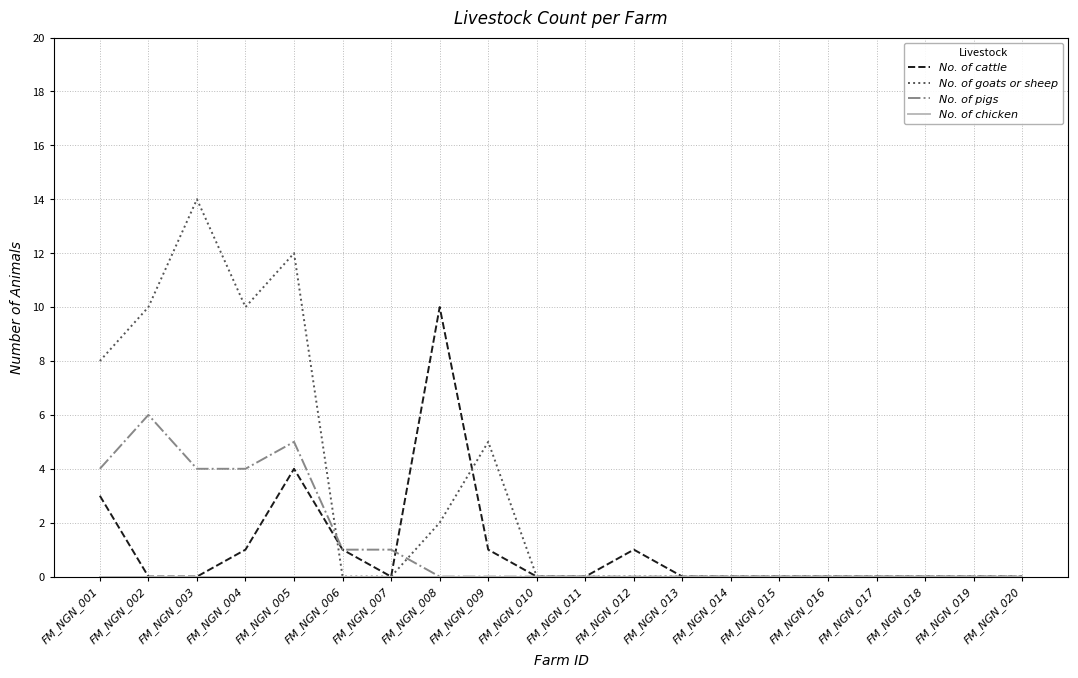

What is the sum of all No. of cattle values?

21